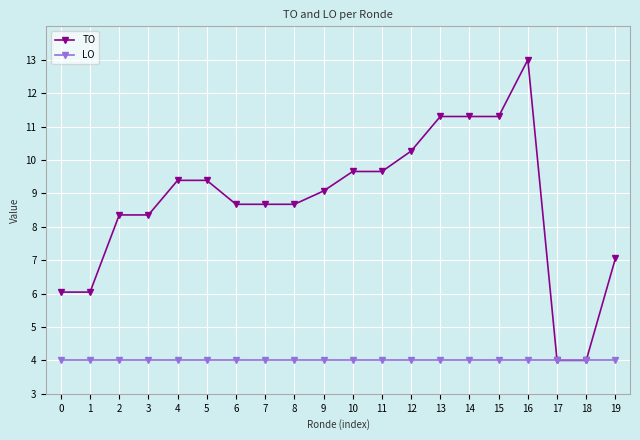

Does the chart display data point markers on the line(s)?

Yes